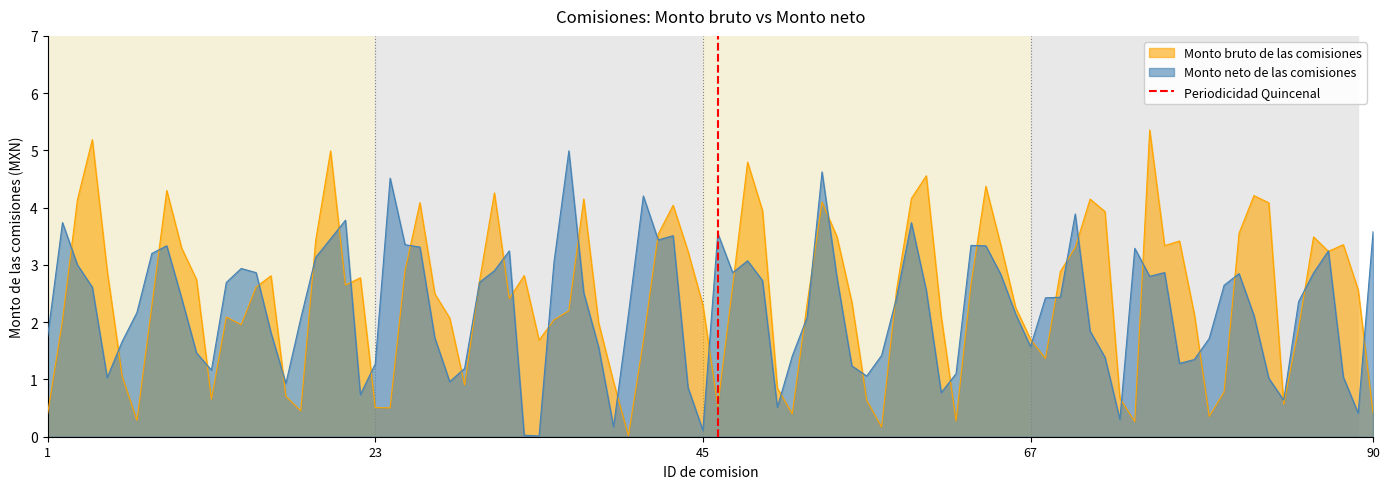

What is the highest value of the Monto neto de las comisiones series?

5.0